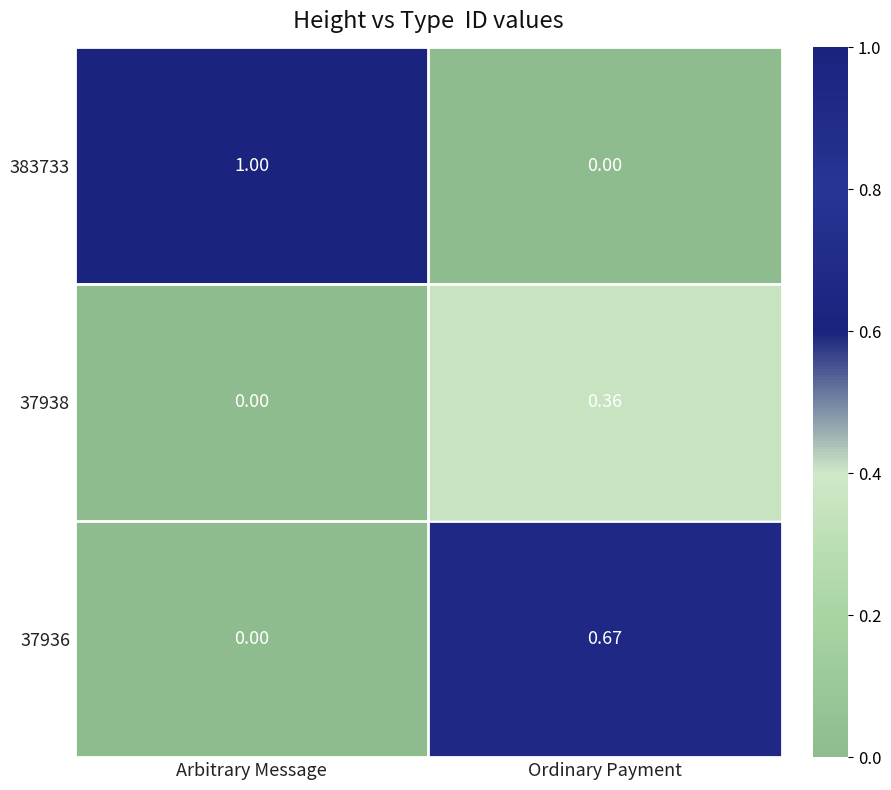

List the labels in order of 383733 value, largest first.

Arbitrary Message, Ordinary Payment